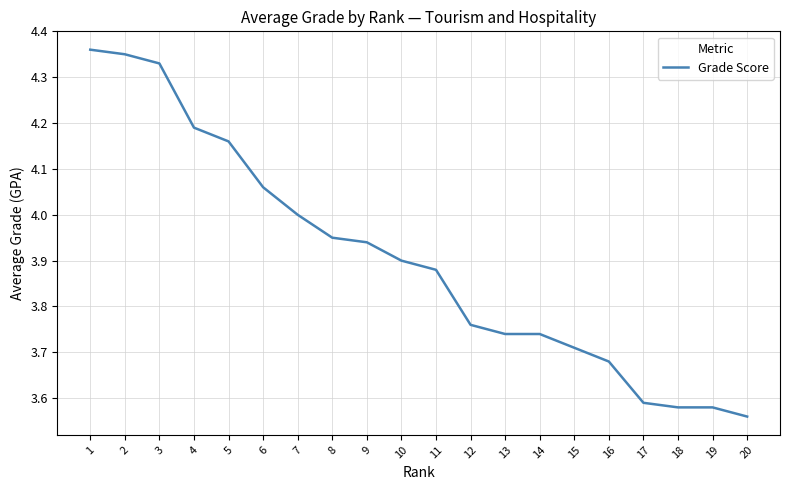

Which has a higher value, 4 or 18?

4